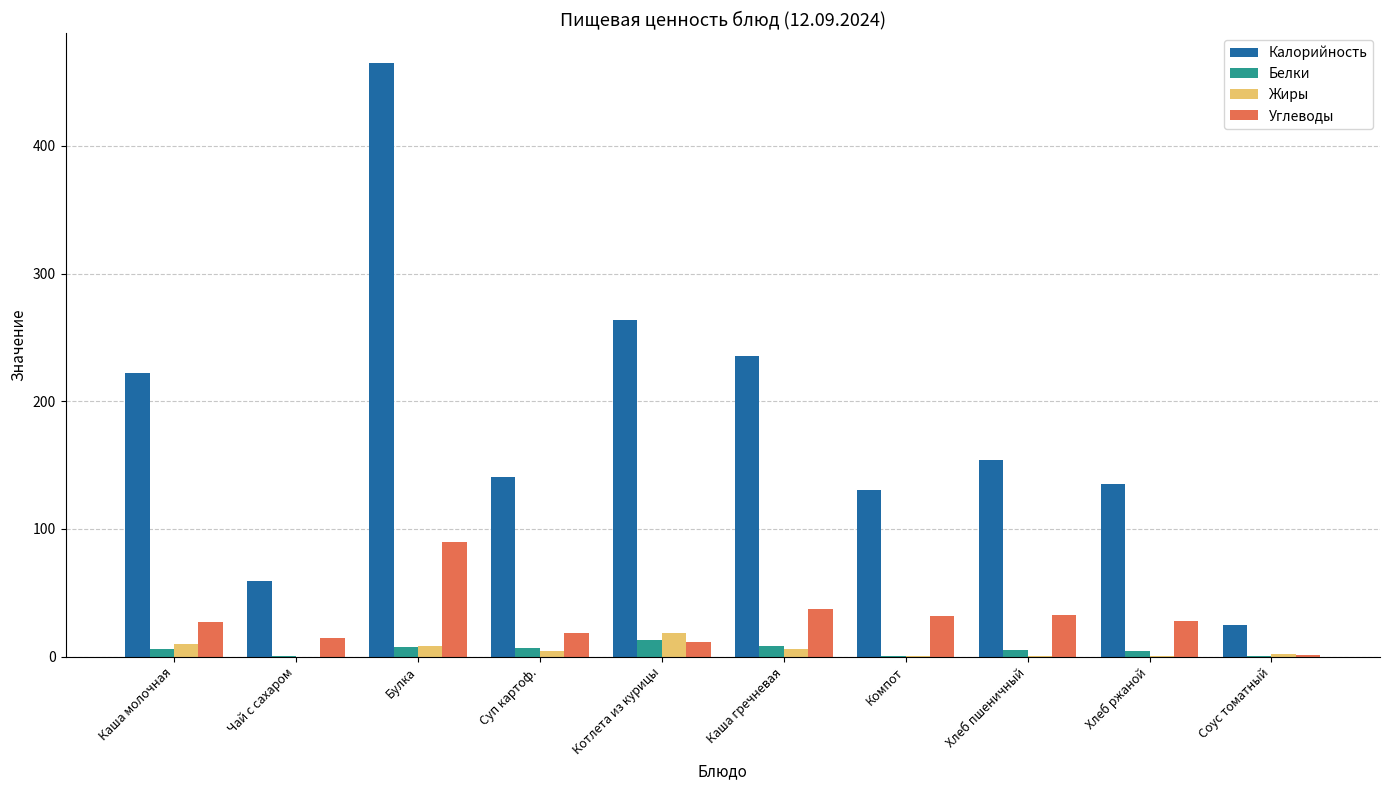

Which series changed the most between Суп картоф. and Каша гречневая?

Калорийность